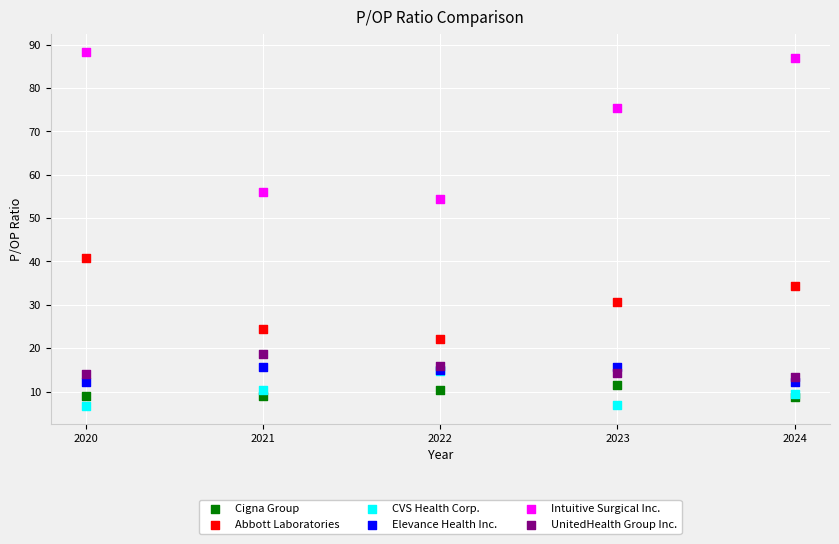

Which series has the widest spread of Y values?

Intuitive Surgical Inc.